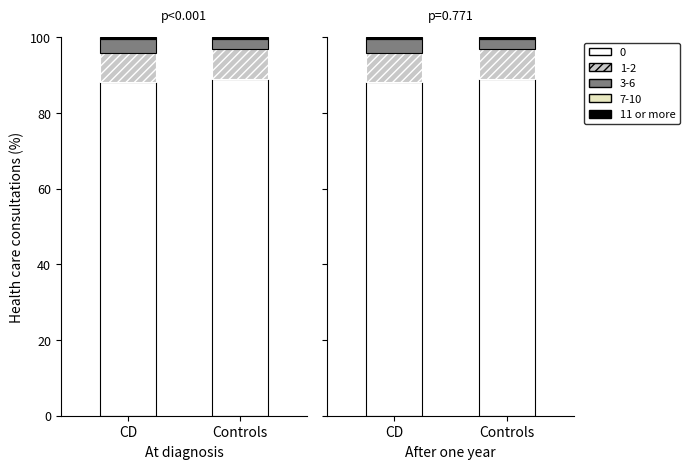

Rank the categories by value from highest to lowest.

CD, Controls